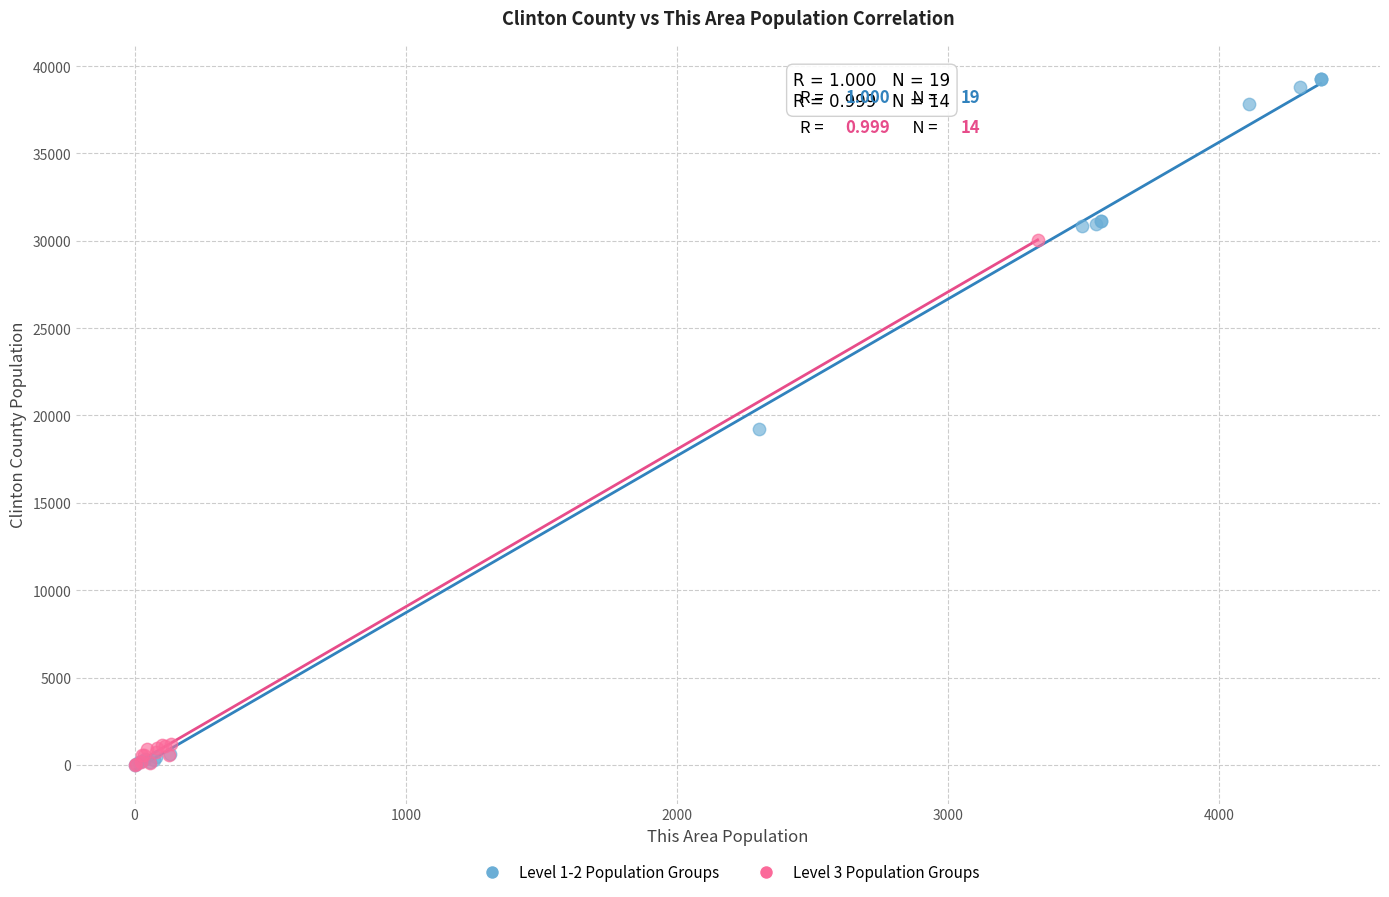

Which series has the largest Y range (max minus min)?

Level 1-2 Population Groups